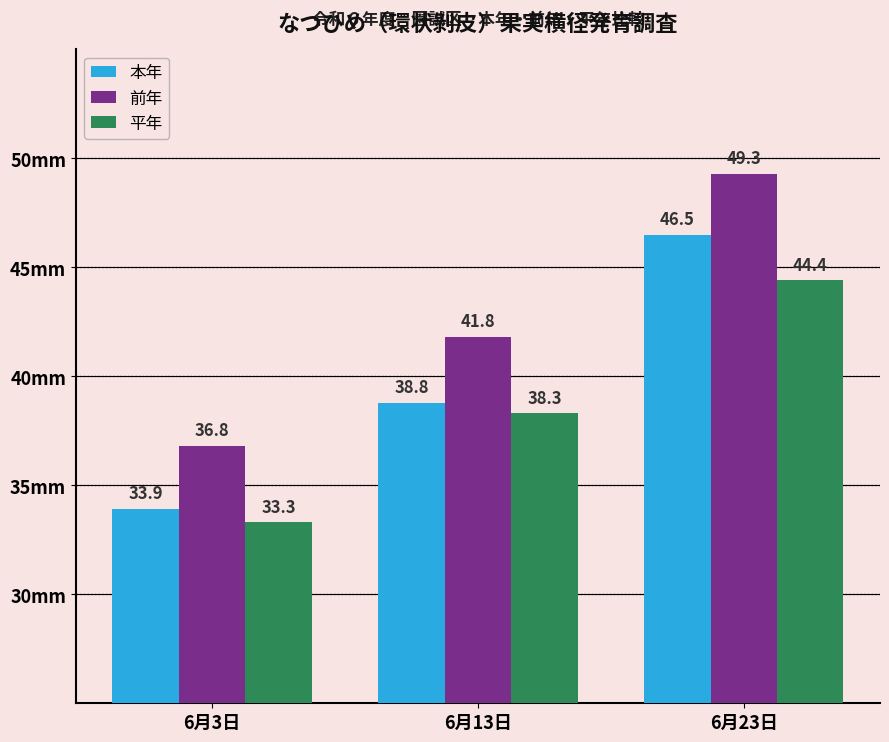

Reading left to right, extract all data points from this chart.

本年: 33.9	38.8	46.5
前年: 36.8	41.8	49.3
平年: 33.3	38.3	44.4